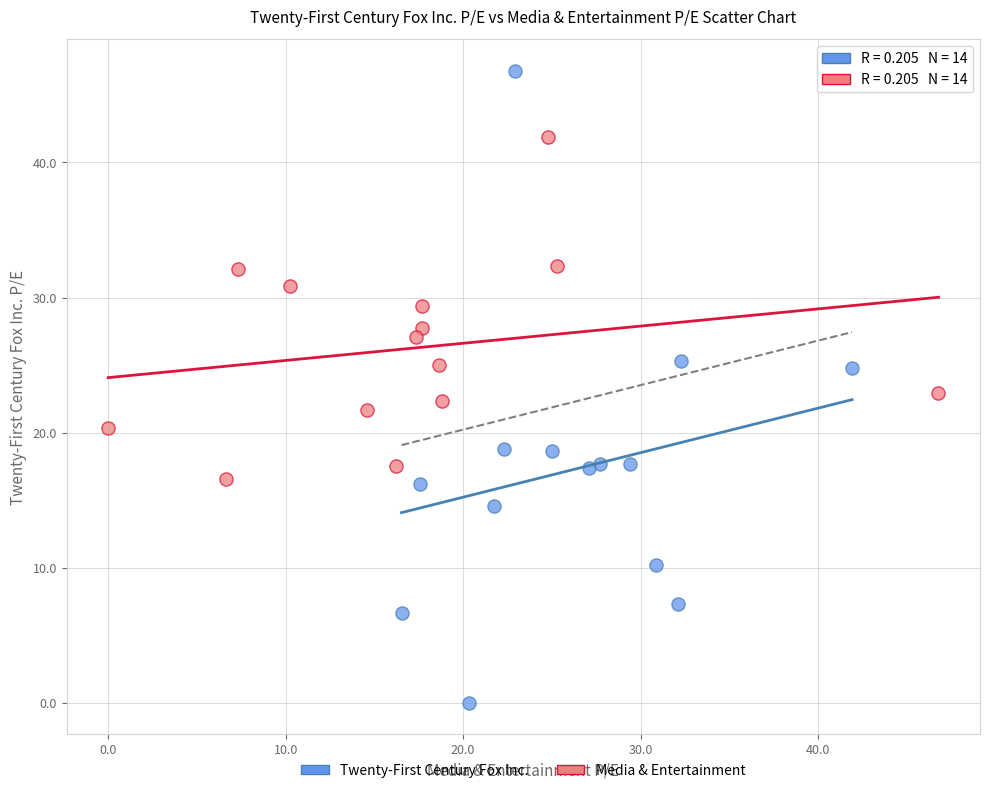

Which series contains the lowest Y value?

Twenty-First Century Fox Inc.